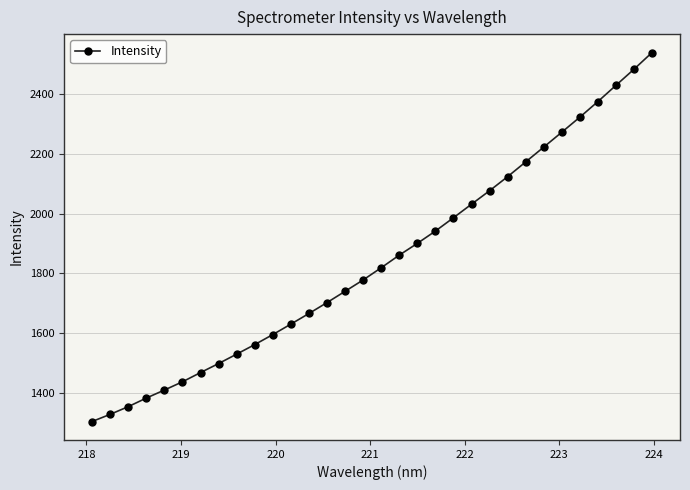

True or false: there are more than 2 points higher than both neighbors.

False